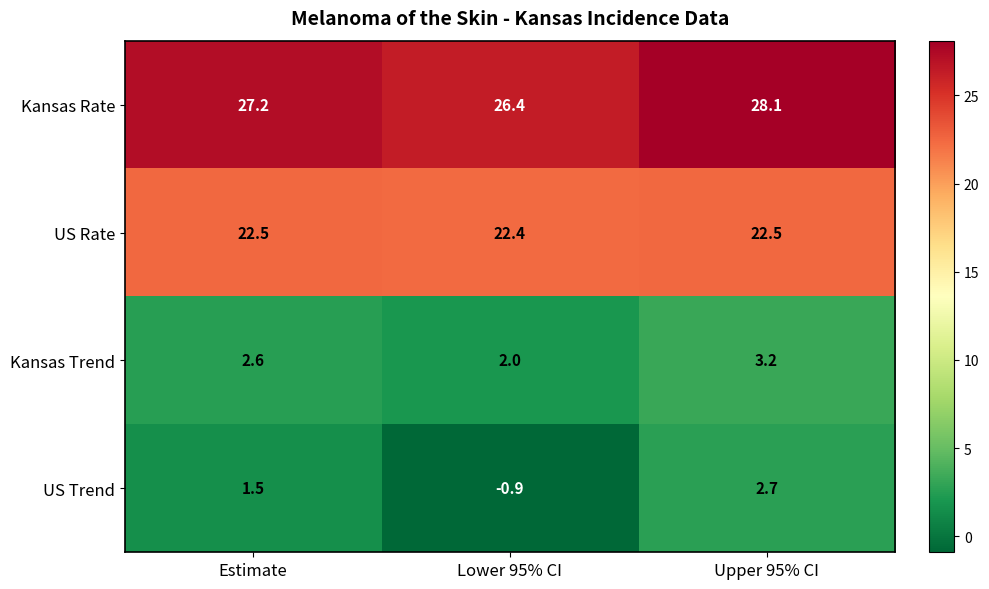

Is the value of Kansas Trend at Estimate greater than the value of US Rate at Estimate?

No